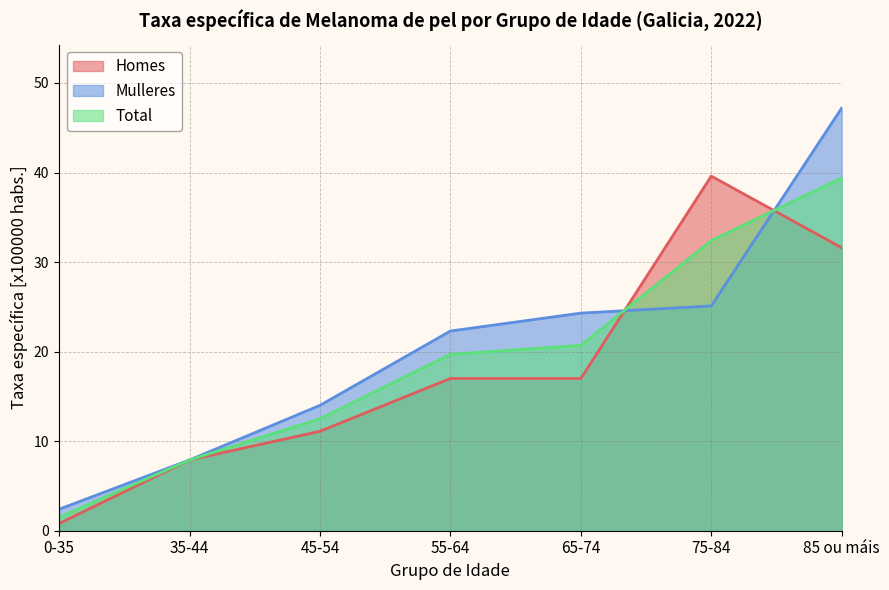

Which category has the highest value in the Mulleres series?

85 ou máis